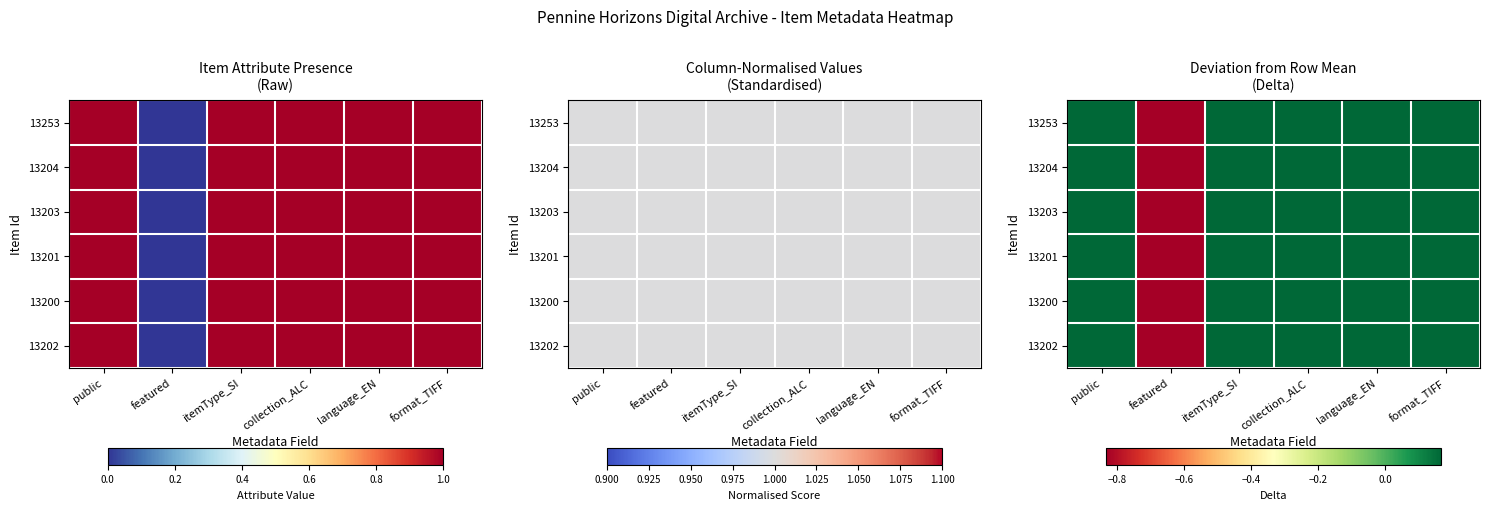

What is the sum of the 13204 values at collection_ALC and itemType_SI?

0.3